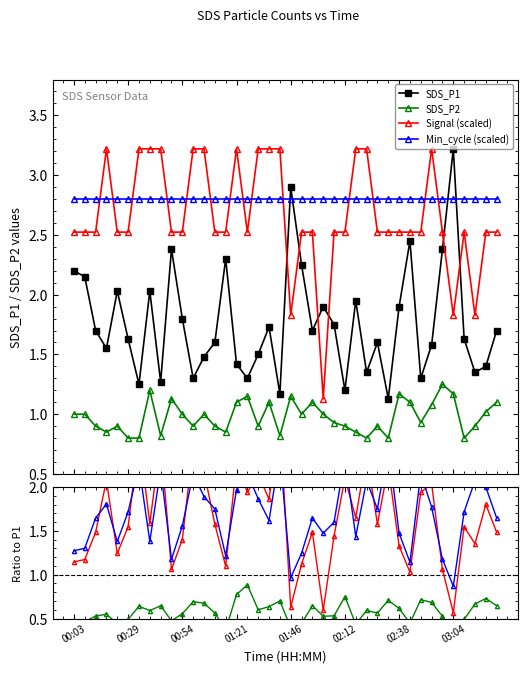

What is the approximate value of SDS_P2 at 39?

0.6